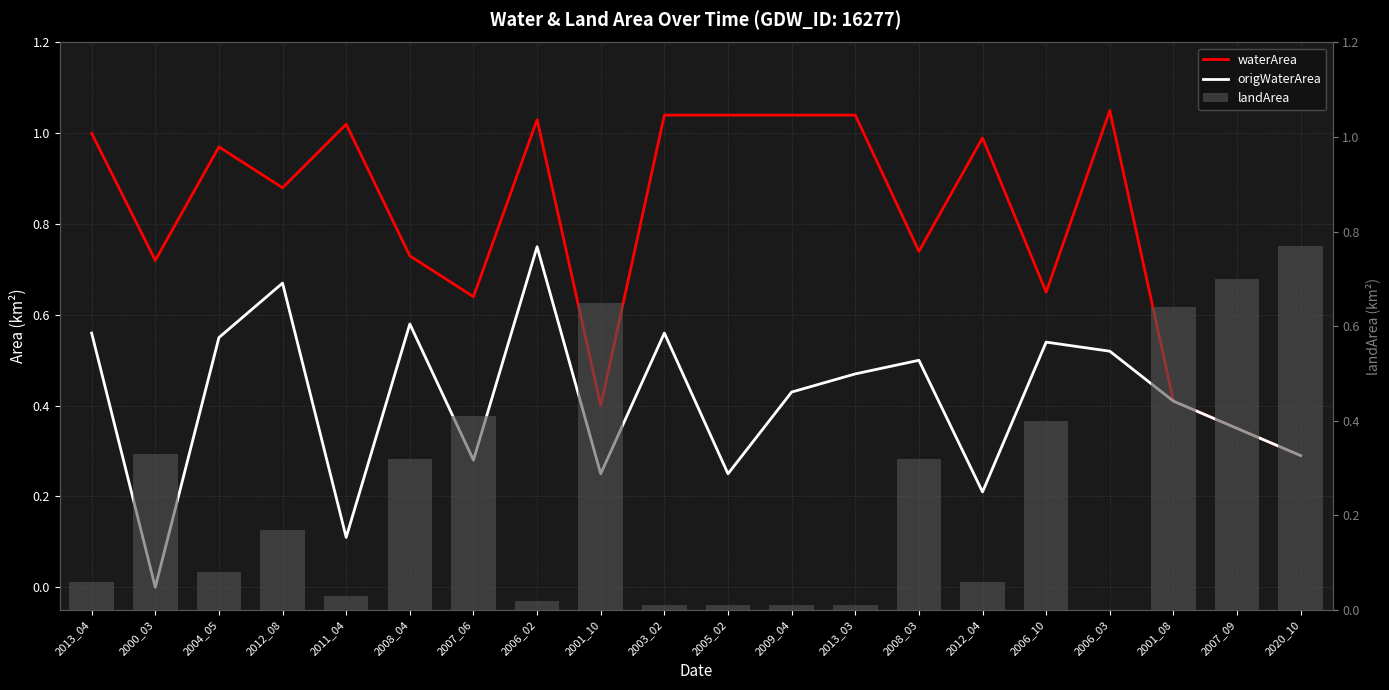

What position from the right is 2013_03?

8